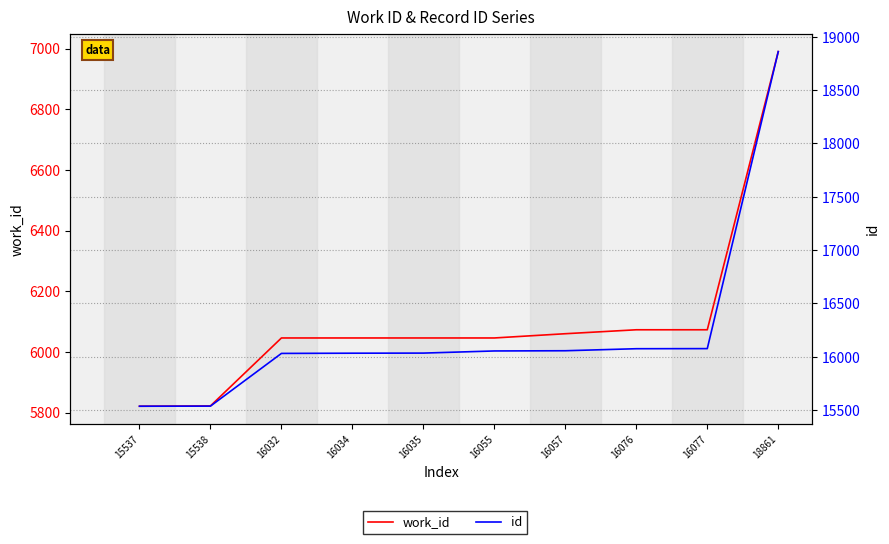

At how many categories does at least one series exceed 11635?

10